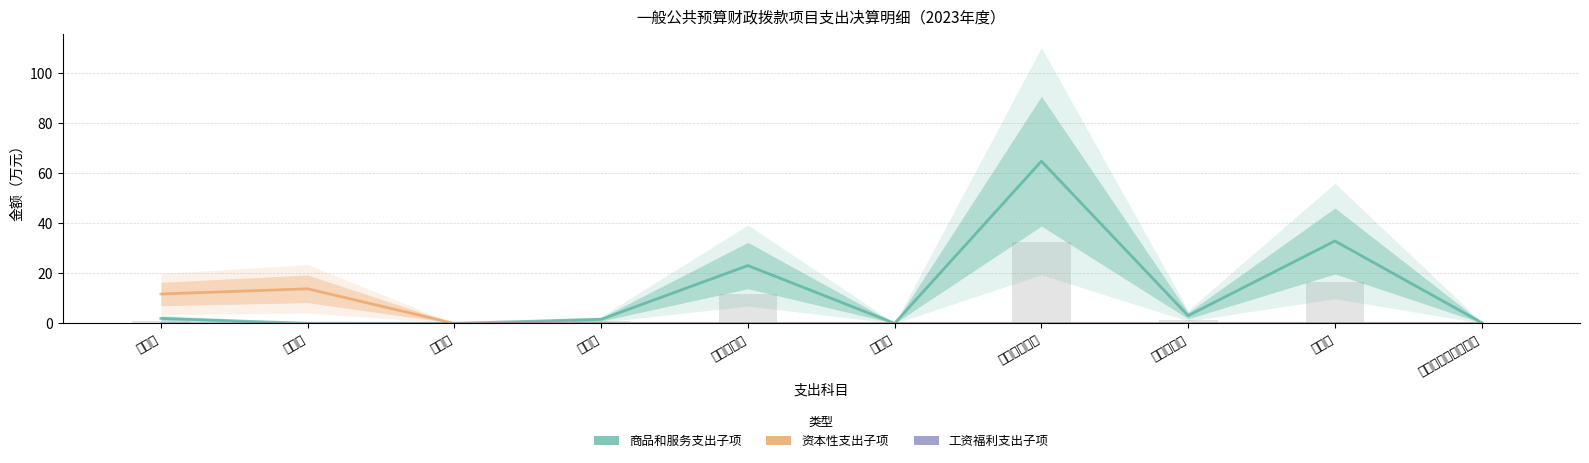

The value of 工资福利支出子项 at 其他商品和服务支出 is 0.0. True or false?

True